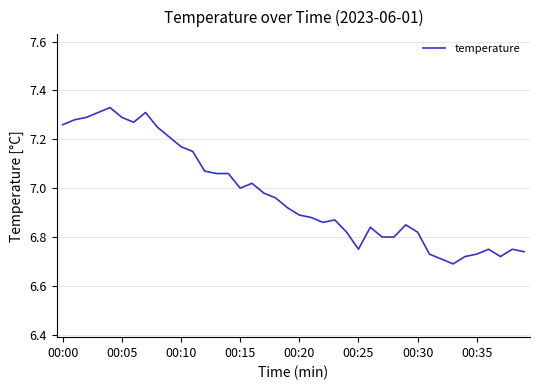

What is the difference between the maximum and minimum values?

0.6